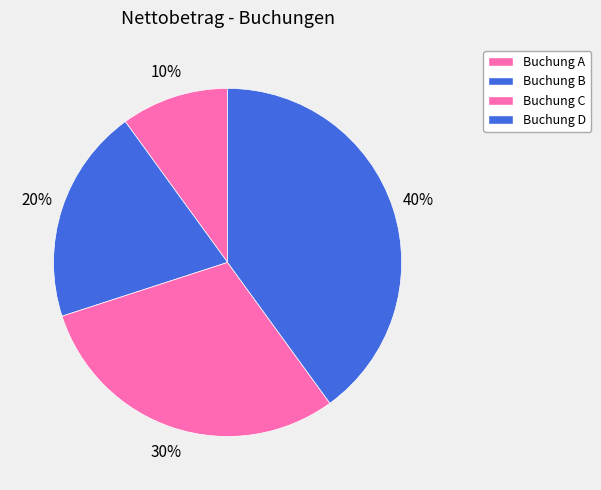

How many slices are in this pie chart?

4